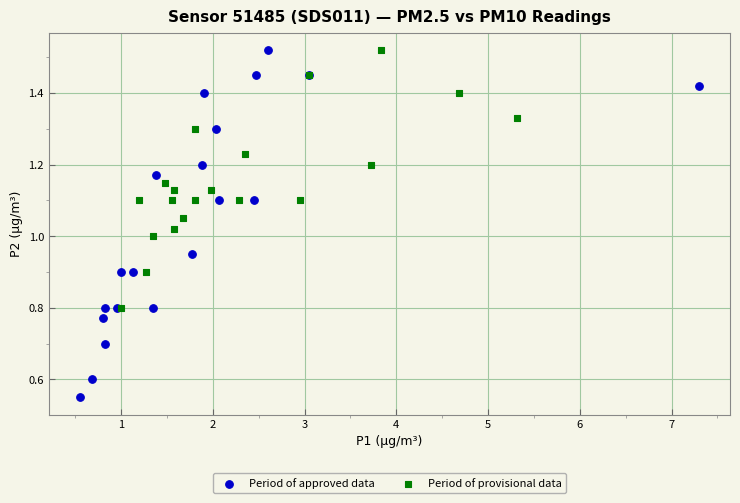

What are all the series names shown in the legend?

Period of approved data, Period of provisional data